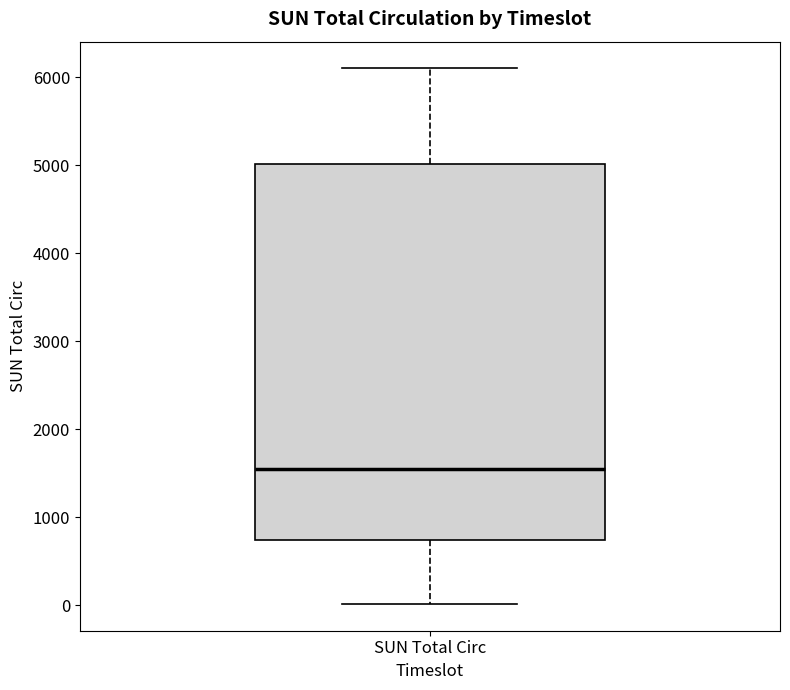

Read this box plot against the y-axis: the position of the median line, the range covered by the box, and the ends of both whiskers. The values are not printed on the chart, so give them approximately, as read against the axis.

median 1600, box 700 to 5000, whiskers 0 to 6100